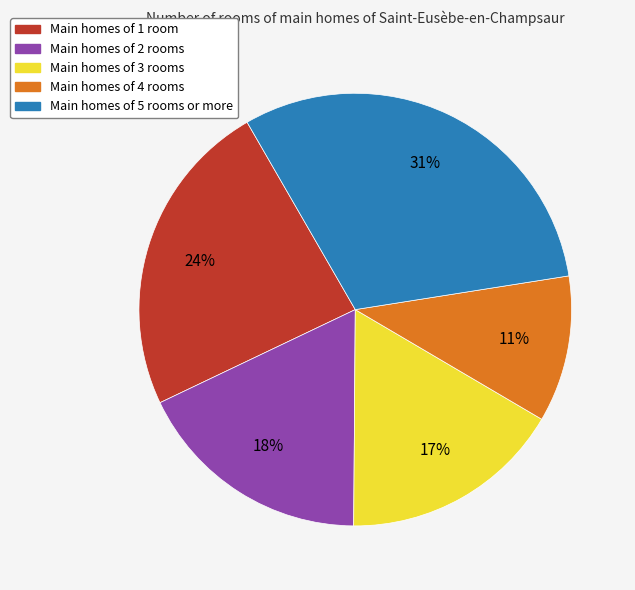

How many slices are in this pie chart?

5